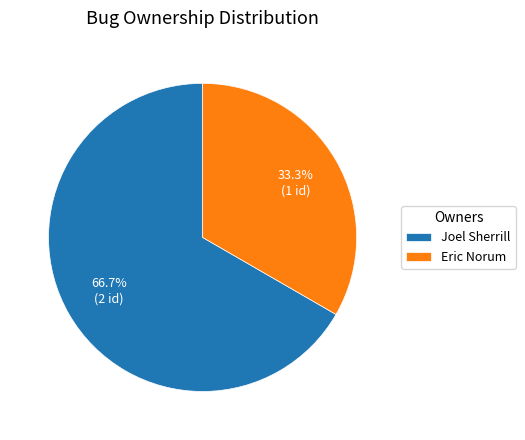

What is the total percentage of Joel Sherrill and Eric Norum?

100.0%